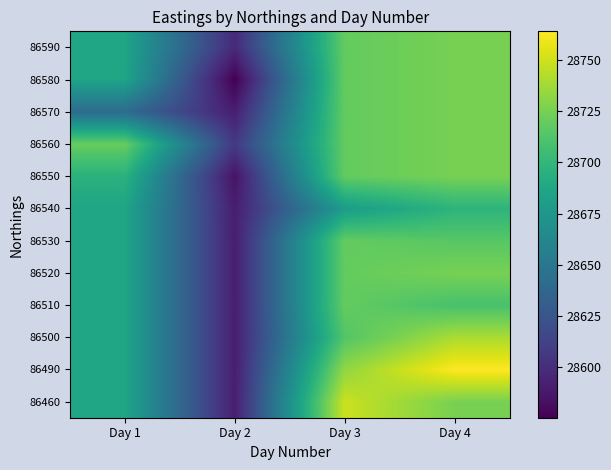

Reading left to right, what are all the values shown in this chart?

86460: Day 1=28686.0	Day 2=28591.2	Day 3=28749.0	Day 4=28725.3
86490: Day 1=28686.0	Day 2=28591.2	Day 3=28733.0	Day 4=28764.0
86500: Day 1=28686.0	Day 2=28591.2	Day 3=28713.5	Day 4=28740.3
86510: Day 1=28686.0	Day 2=28591.2	Day 3=28718.9	Day 4=28709.3
86520: Day 1=28686.0	Day 2=28591.2	Day 3=28719.0	Day 4=28725.3
86530: Day 1=28686.0	Day 2=28591.2	Day 3=28718.9	Day 4=28715.0
86540: Day 1=28686.0	Day 2=28591.0	Day 3=28680.0	Day 4=28698.0
86550: Day 1=28696.0	Day 2=28585.0	Day 3=28718.9	Day 4=28725.3
86560: Day 1=28720.0	Day 2=28607.0	Day 3=28718.9	Day 4=28725.3
86570: Day 1=28642.0	Day 2=28591.2	Day 3=28718.9	Day 4=28725.3
86580: Day 1=28686.0	Day 2=28575.3	Day 3=28718.9	Day 4=28725.3
86590: Day 1=28686.0	Day 2=28597.5	Day 3=28718.9	Day 4=28725.3